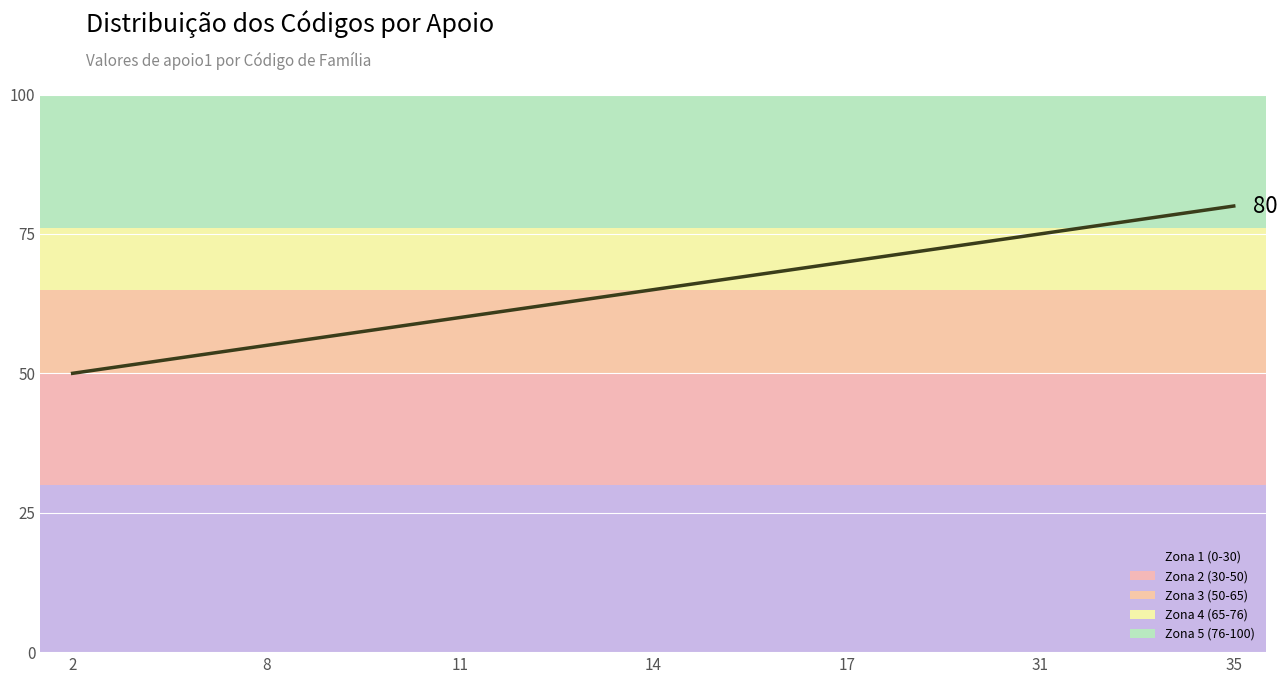

What is the difference between the maximum and minimum values?

30.0